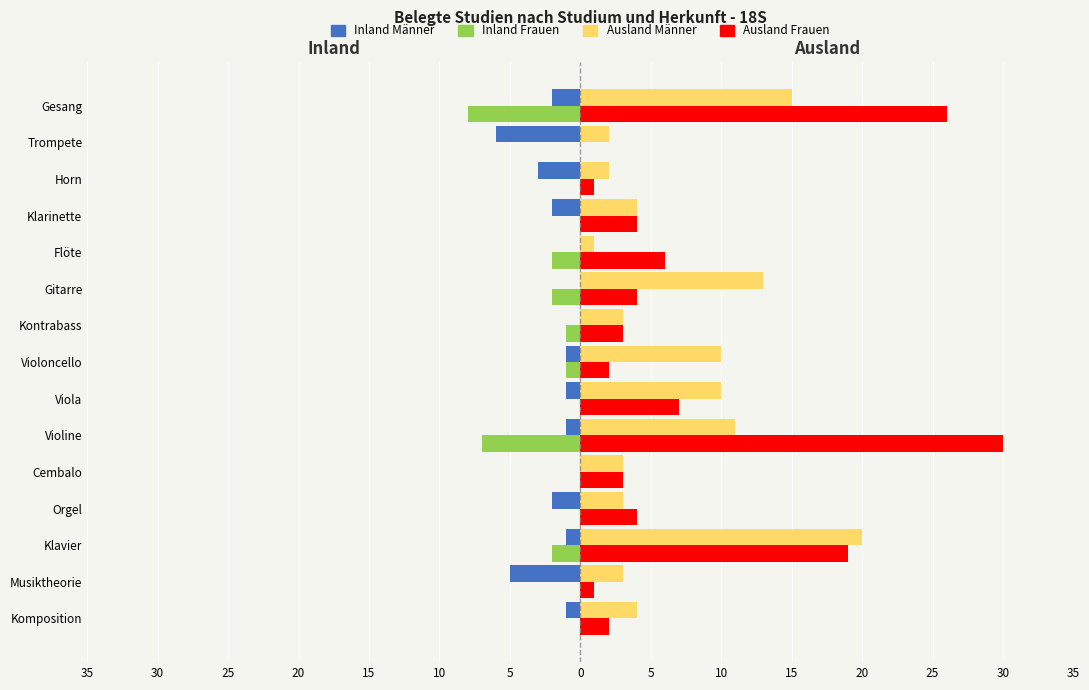

What are all the series names shown in the legend?

Inland Männer, Inland Frauen, Ausland Männer, Ausland Frauen